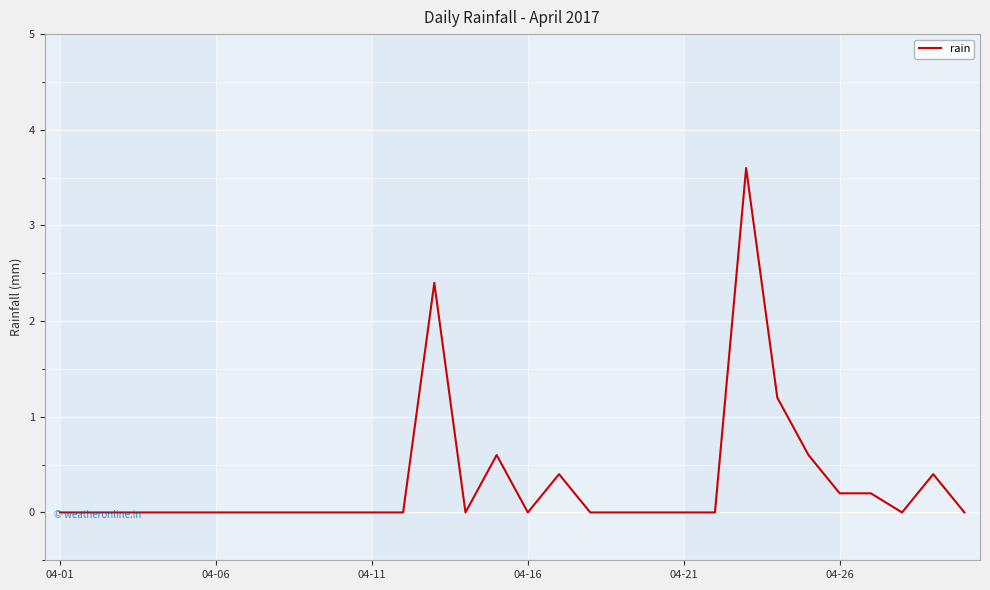

What is the difference between the maximum and minimum values?

3.6